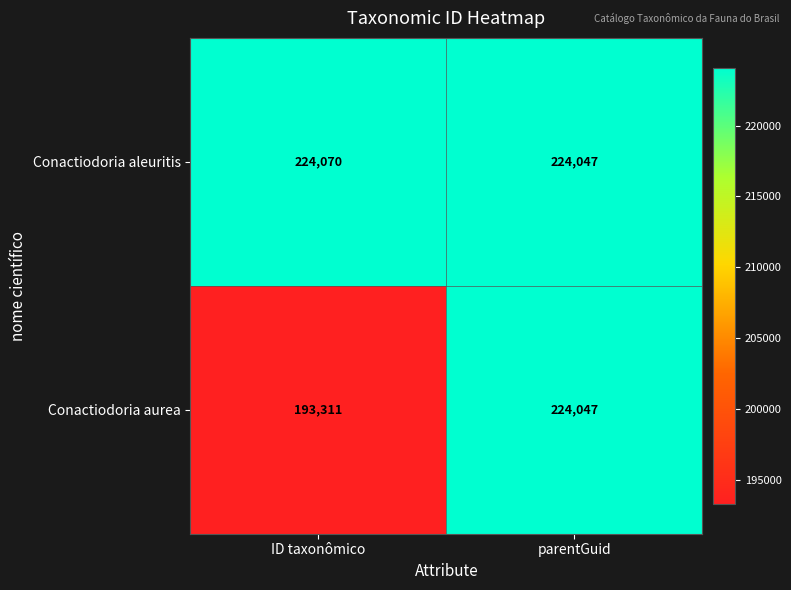

Which series has the largest range (max minus min)?

Conactiodoria aurea